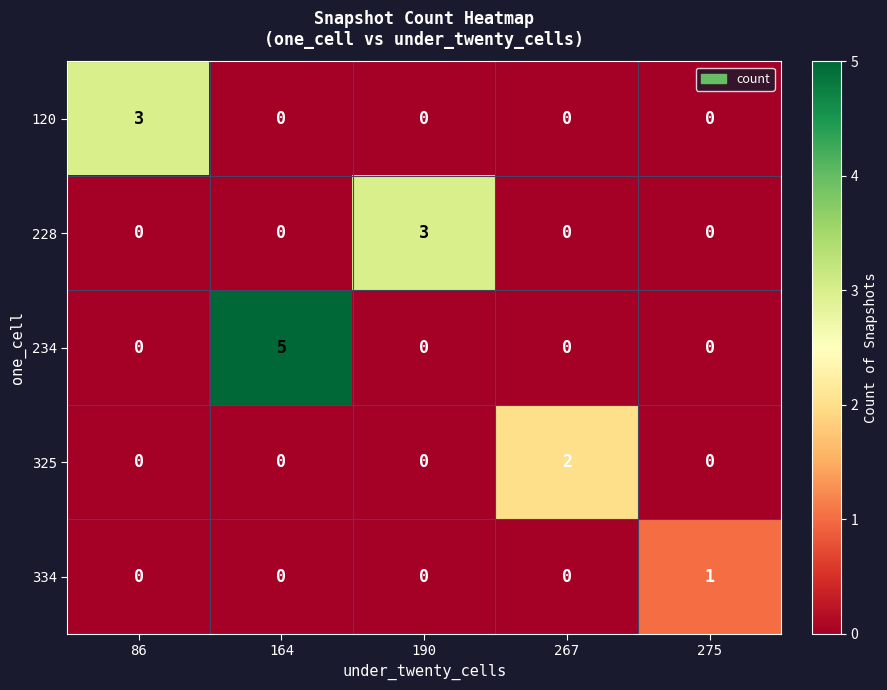

Reading left to right, what are all the values shown in this chart?

120: 3	0	0	0	0
228: 0	0	3	0	0
234: 0	5	0	0	0
325: 0	0	0	2	0
334: 0	0	0	0	1